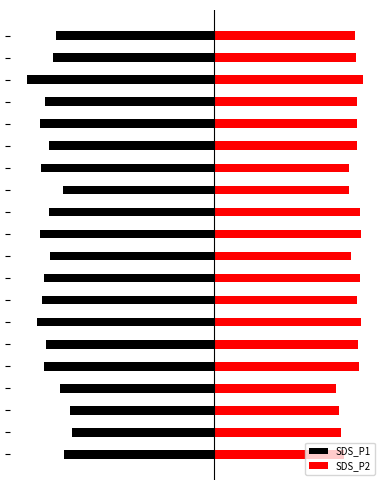

How many distinct data groups are displayed?

2